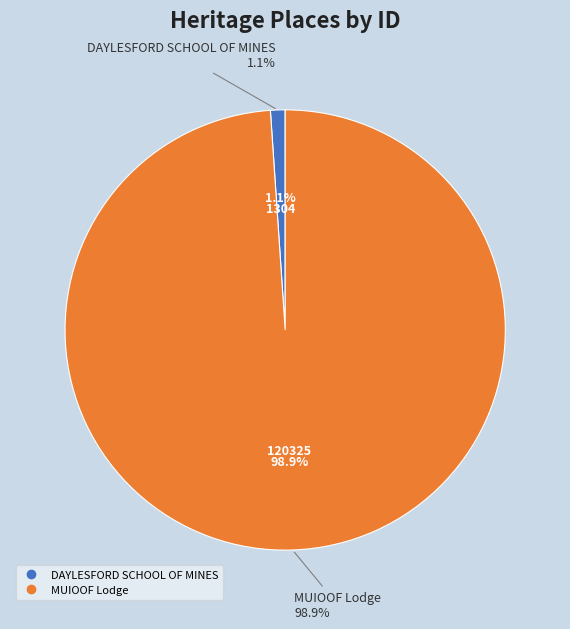

To the nearest percent, what is the average slice percentage?

50%